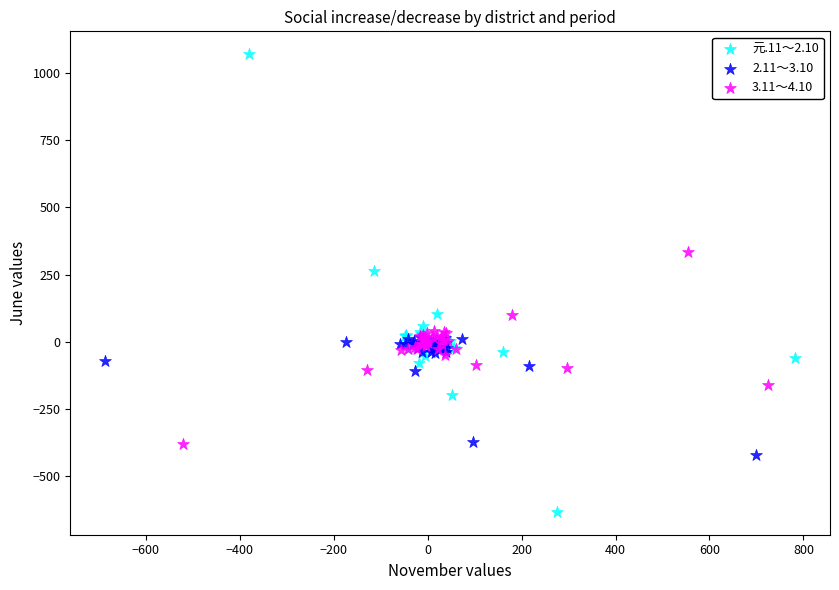

Which series contains the lowest Y value?

元.11～2.10